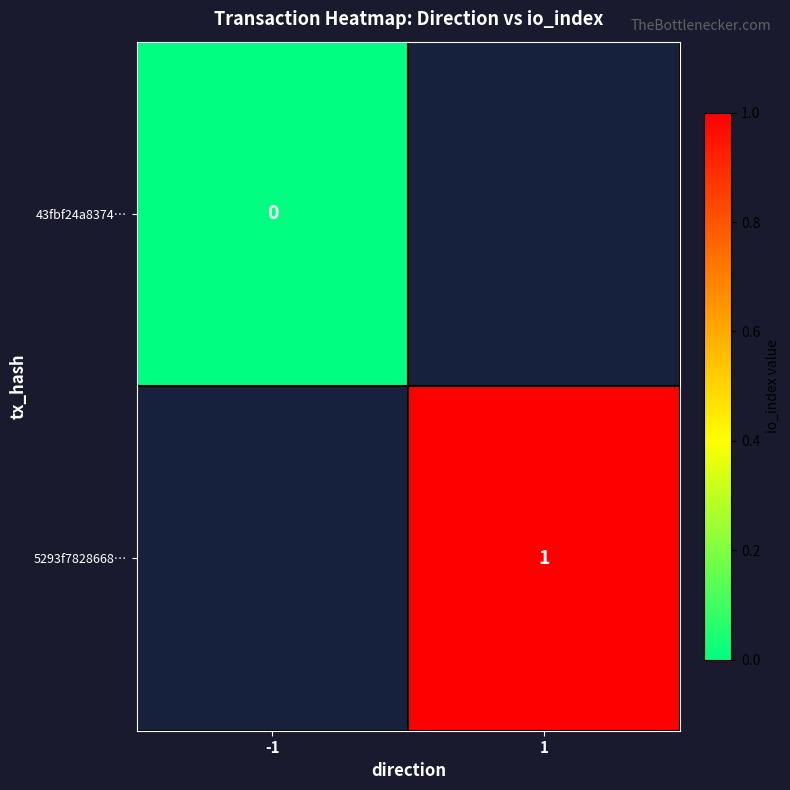

Is it true that 5293f7828668… equals 1 at 1?

True